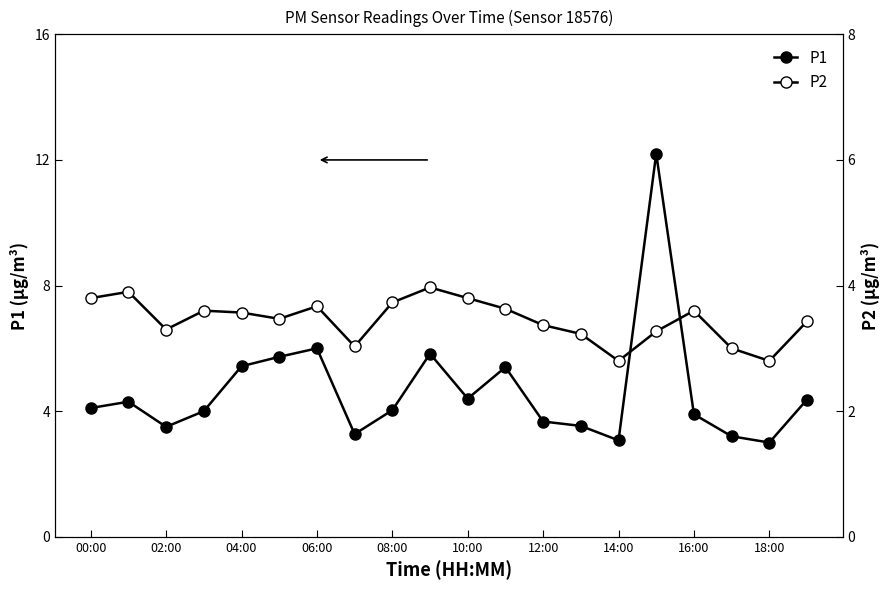

At 18:00, list the series in order from smallest to largest.

P2, P1